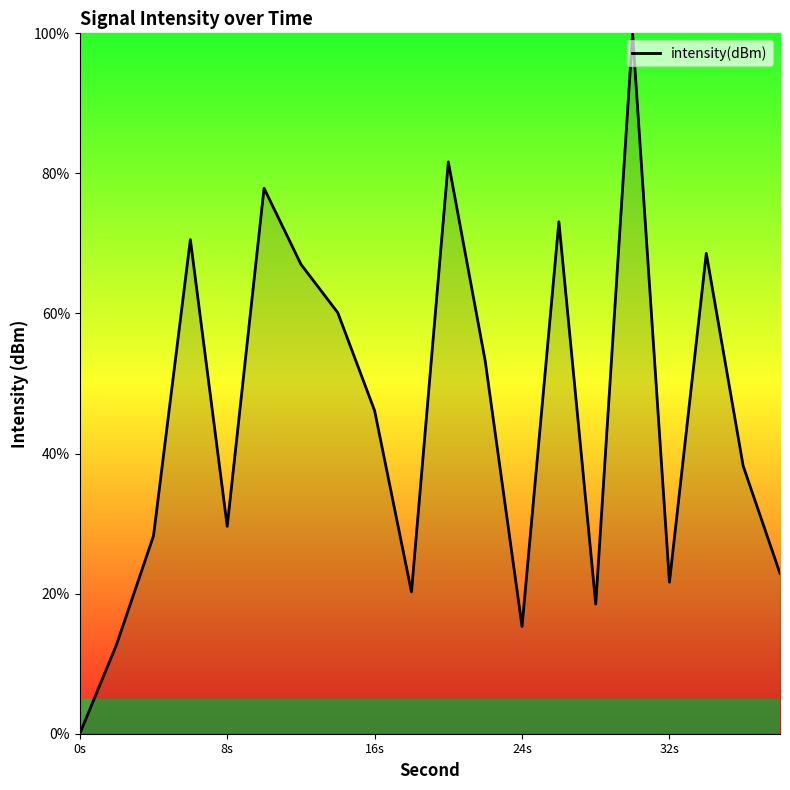

What is the difference between the maximum and minimum values?

100.0